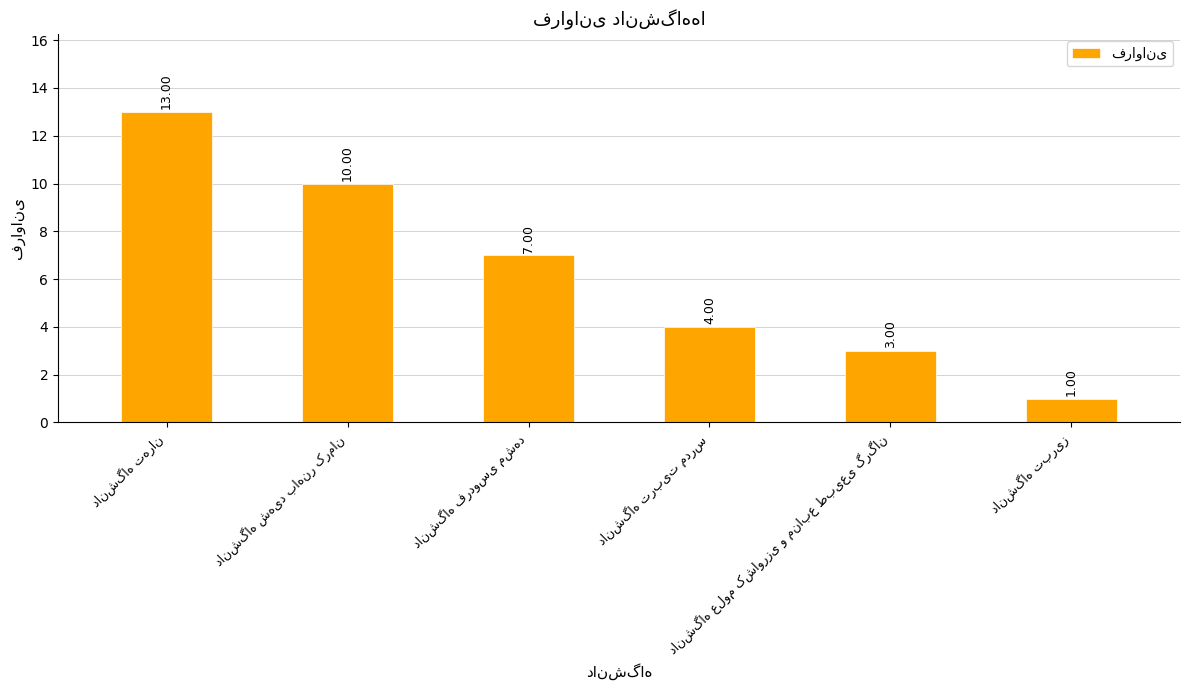

What is the average value?

6